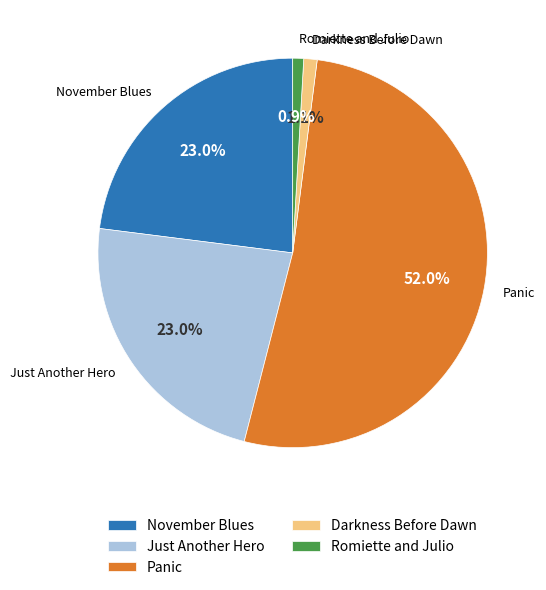

To the nearest percent, what is the difference between the Romiette and Julio and Just Another Hero slice percentages?

22%